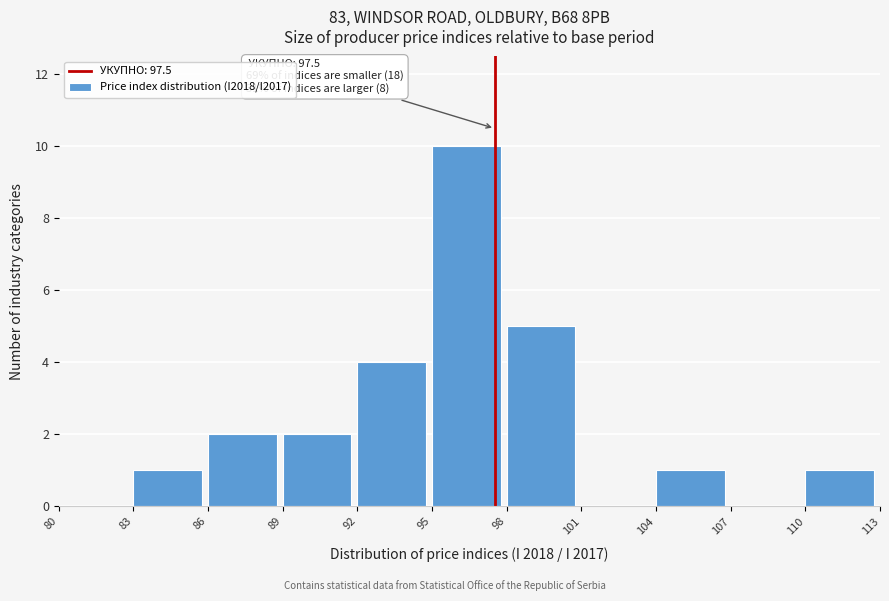

Which range on the x-axis has the tallest bar?

95 to 98